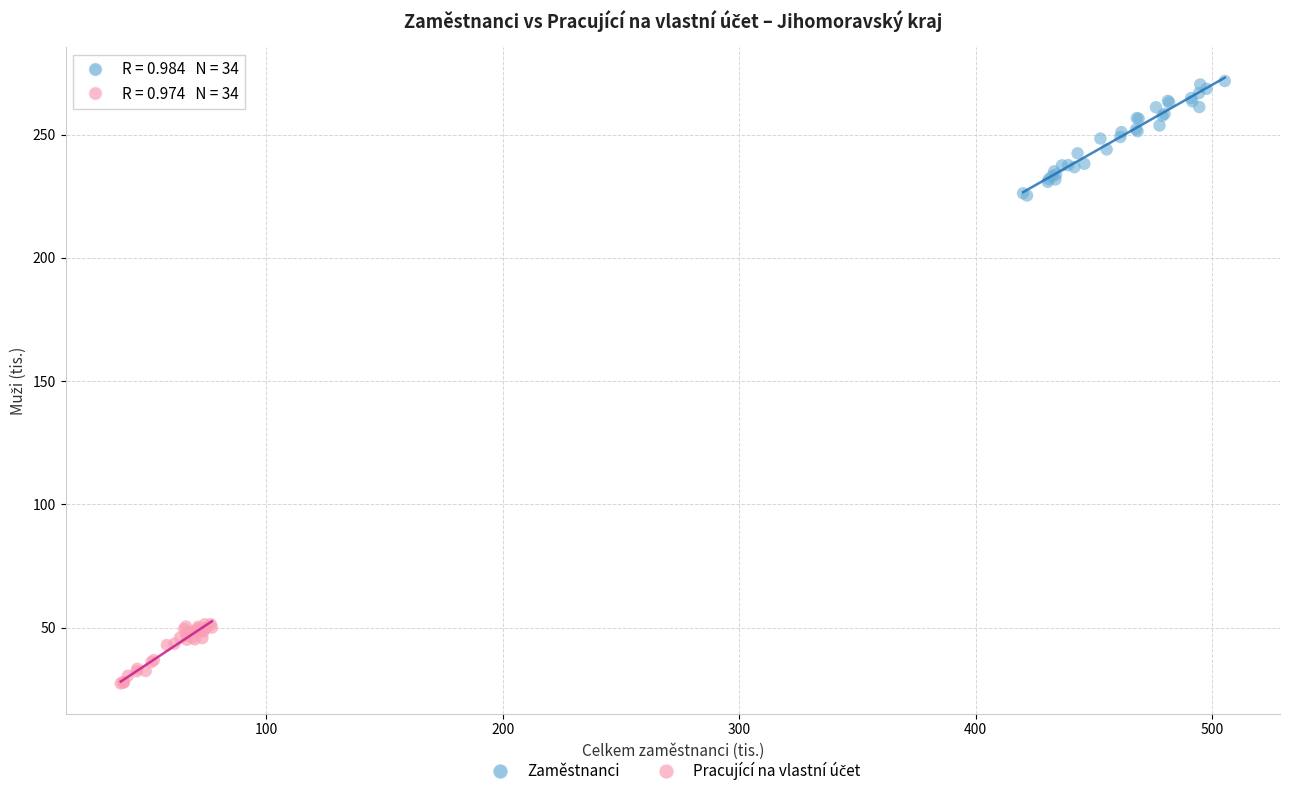

Which series contains the highest Y value?

Zaměstnanci